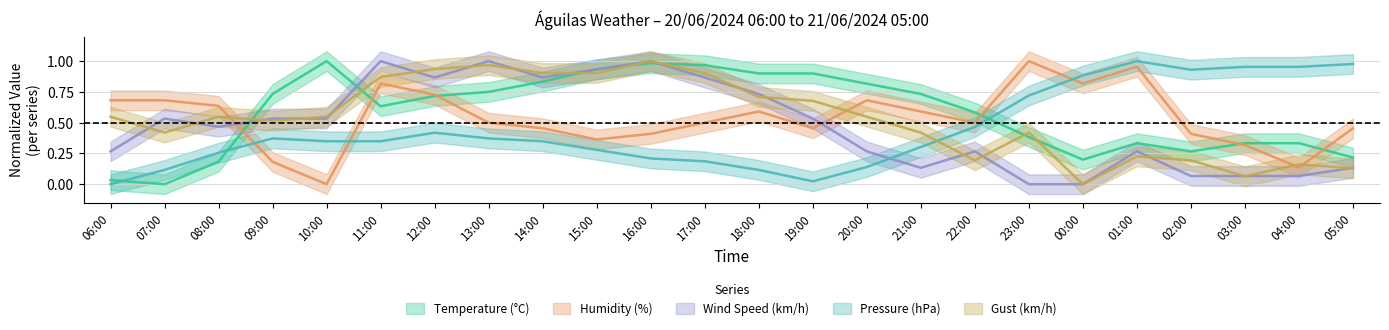

True or false: Gust (km/h) has a value of 0.0 at 00:00.

True